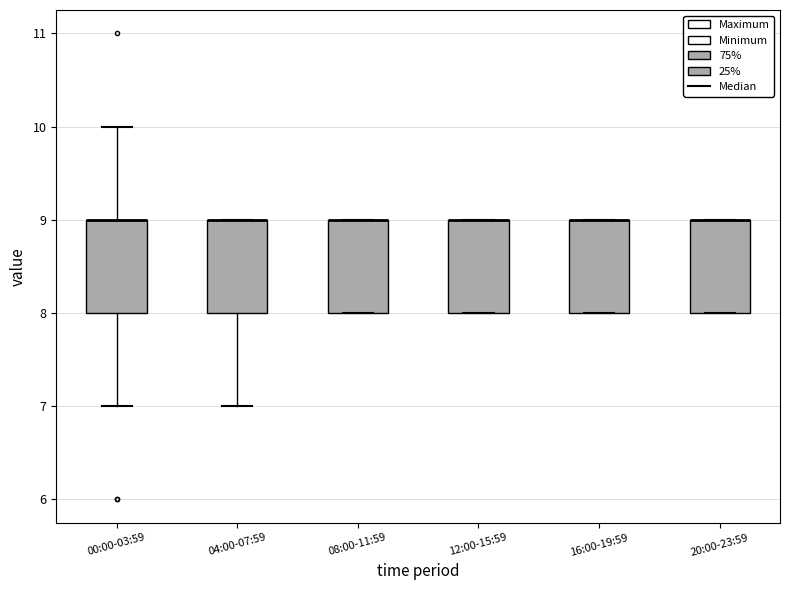

Where is the lower edge of the box for 16:00-19:59 on the y-axis? The values are not printed on the chart, so give them approximately, as read against the axis.

8